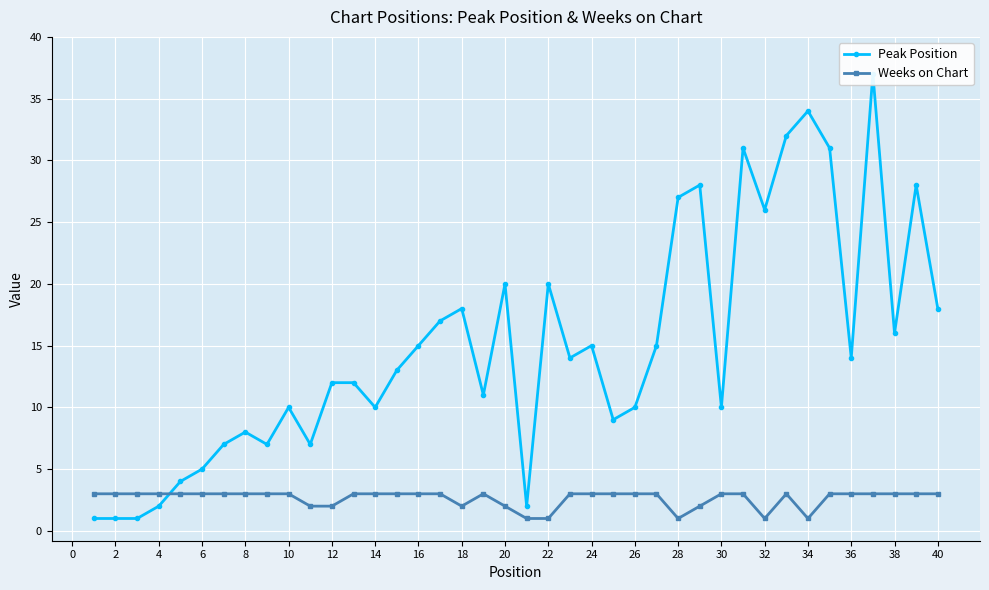

List the series in order of their peak value, highest first.

Peak Position, Weeks on Chart